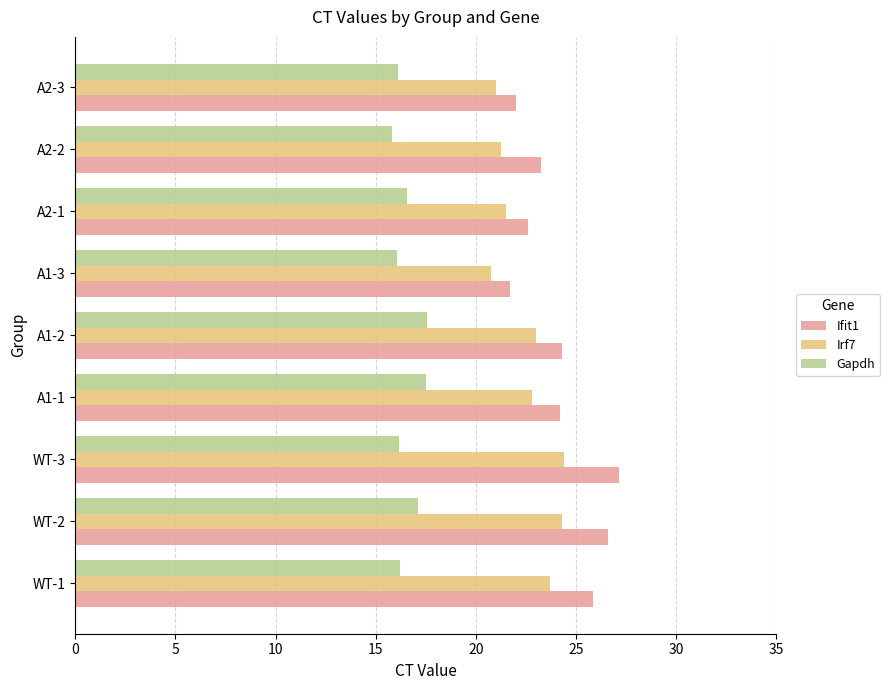

The value of Irf7 at WT-2 is 11.1. True or false?

False